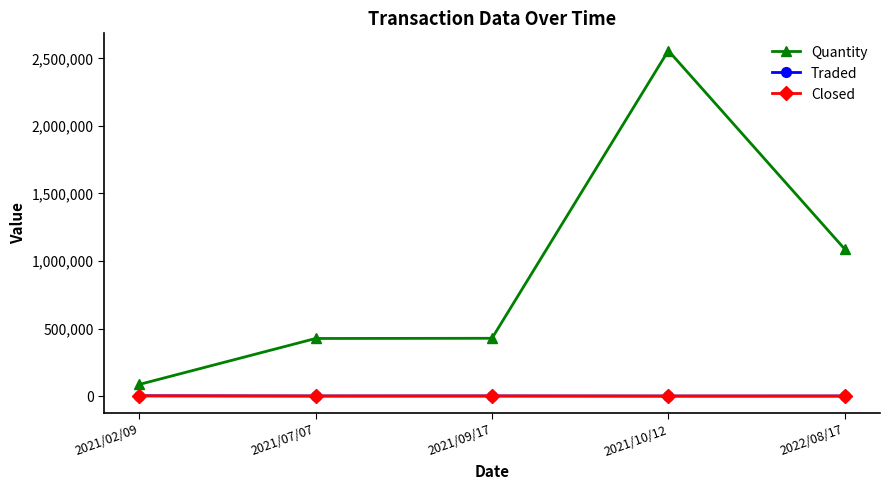

At how many categories does at least one series exceed 1220787?

1